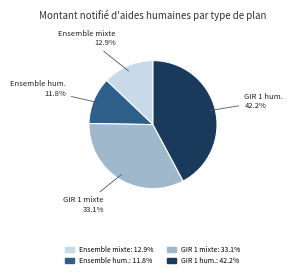

What is the total percentage of GIR 1 hum. and Ensemble mixte?

55.1%